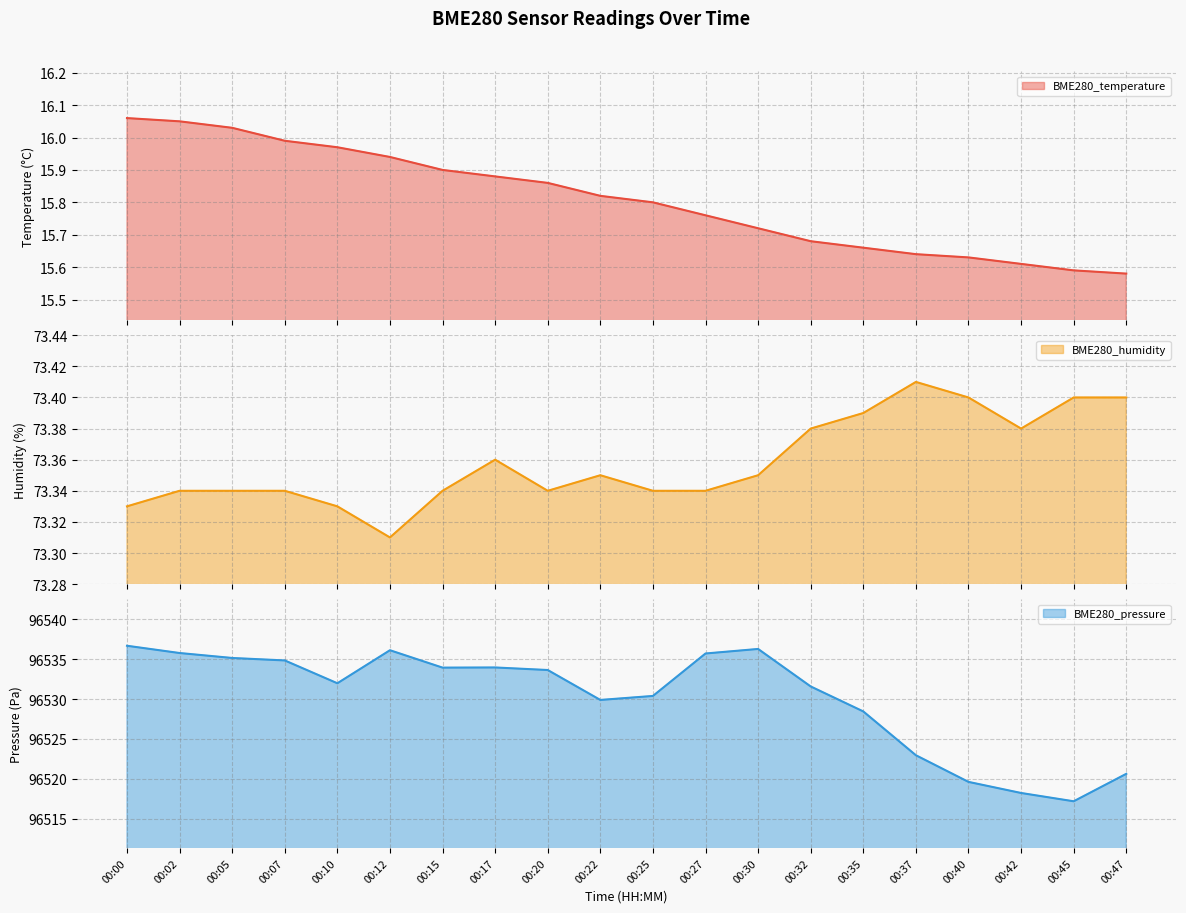

The value of BME280_humidity at 00:37 is 73.4. True or false?

True